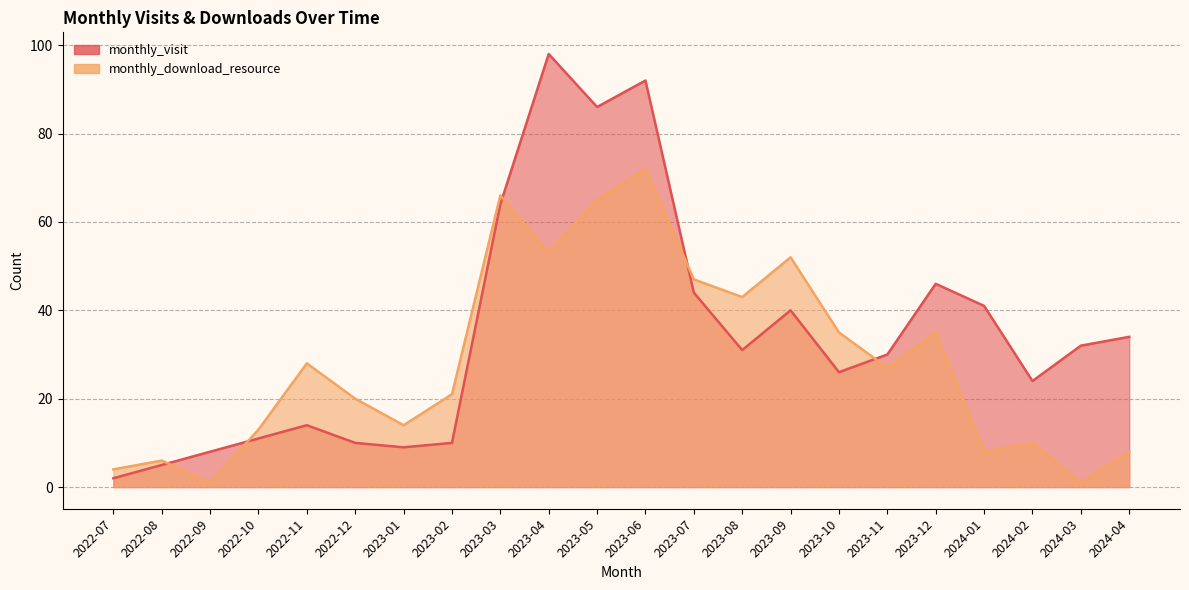

Which has a higher value, 2022-09 or 2023-10?

2023-10